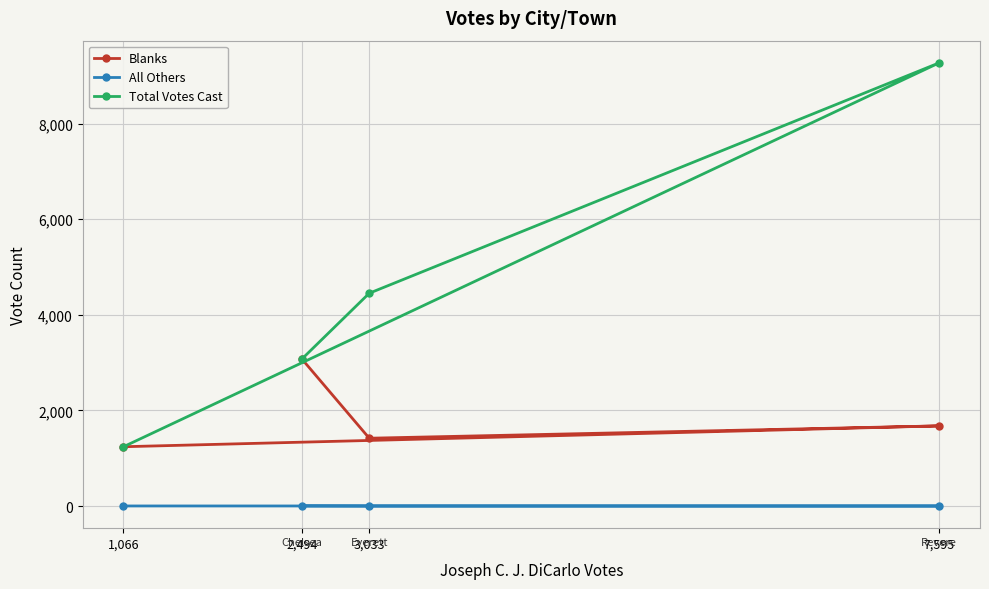

Reading left to right, transcribe all the data shown in this chart.

Blanks: 2,494=3075	3,033=1418	7,595=1676	1,066=1240
All Others: 2,494=2	3,033=0	7,595=0	1,066=1
Total Votes Cast: 2,494=3075	3,033=4451	7,595=9271	1,066=1240